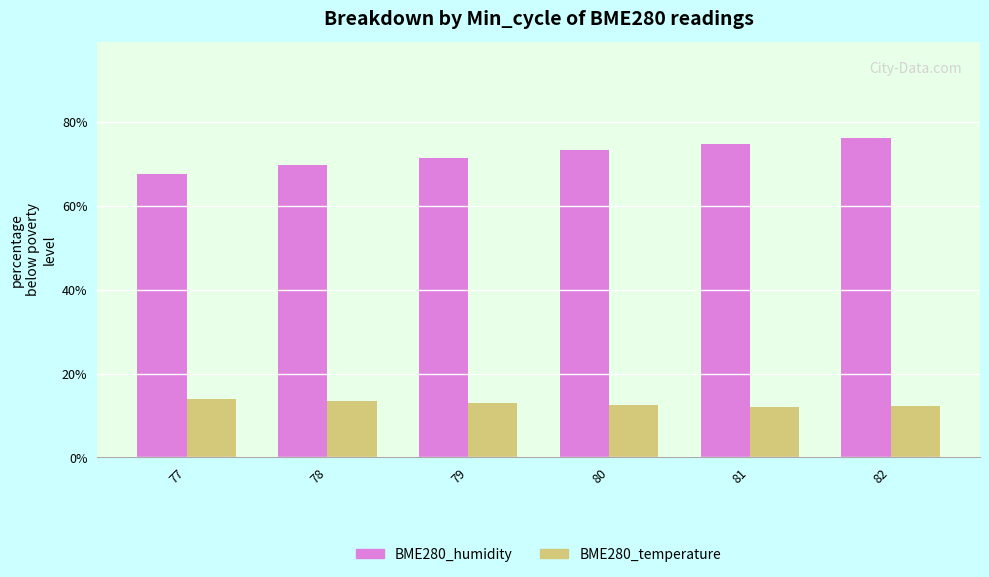

How many bars are there in total?

12